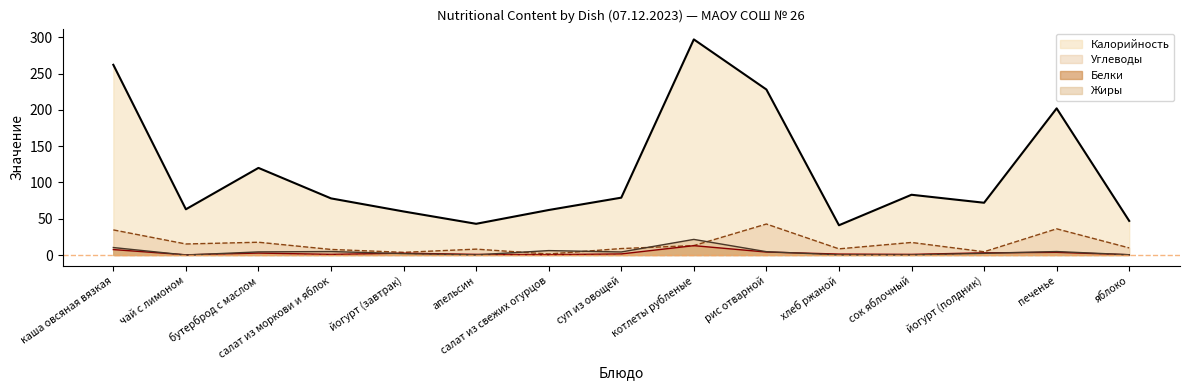

What position from the right is чай с лимоном?

14